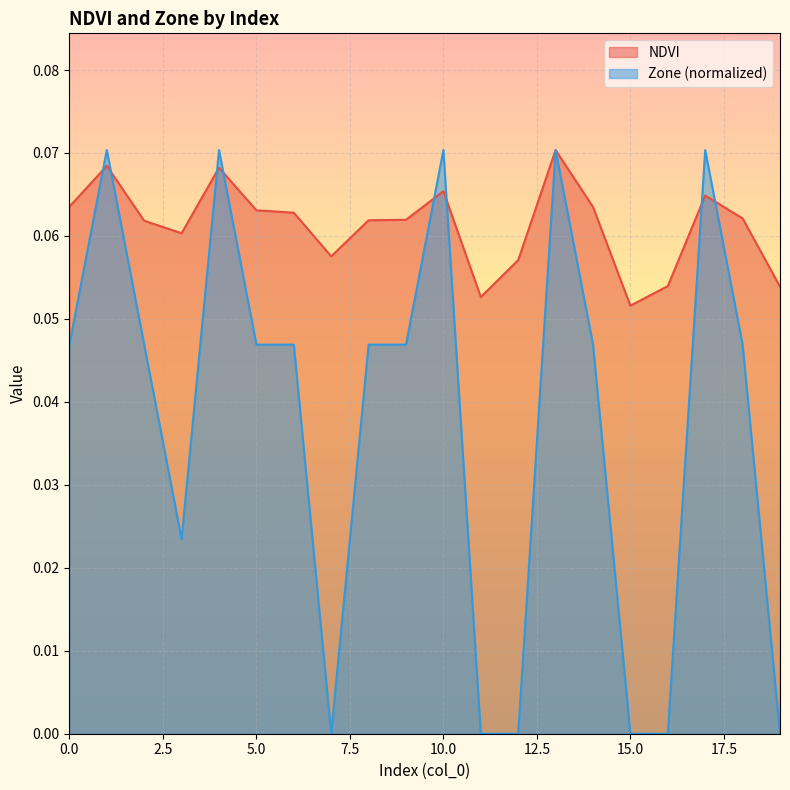

True or false: Zone and NDVI intersect in this chart.

True